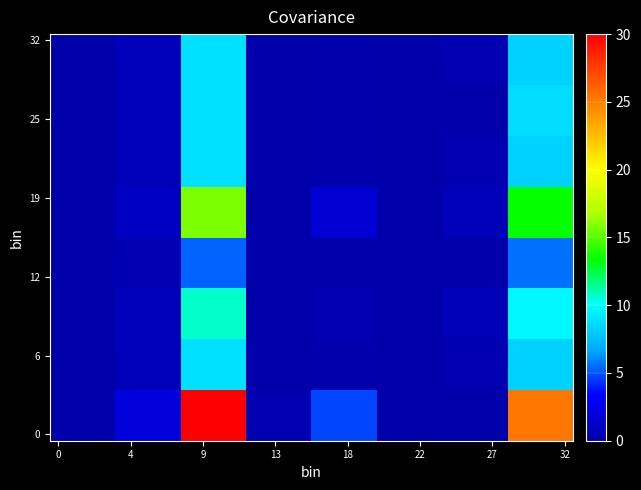

How many distinct data groups are displayed?

32